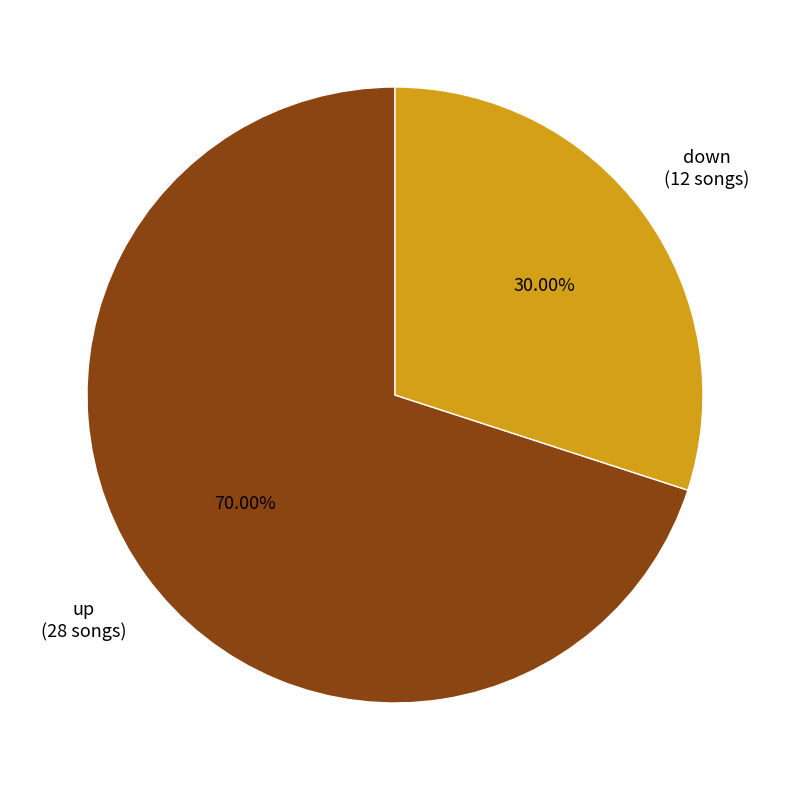

Does any single category account for the majority?

Yes